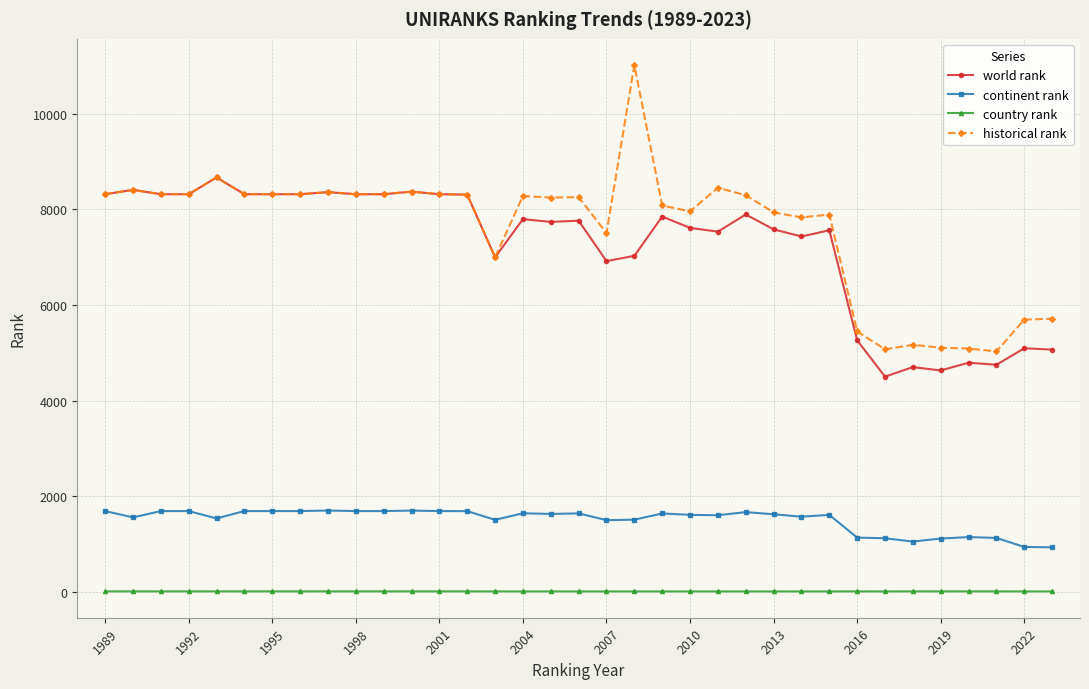

What is the highest value of the historical rank series?

11017